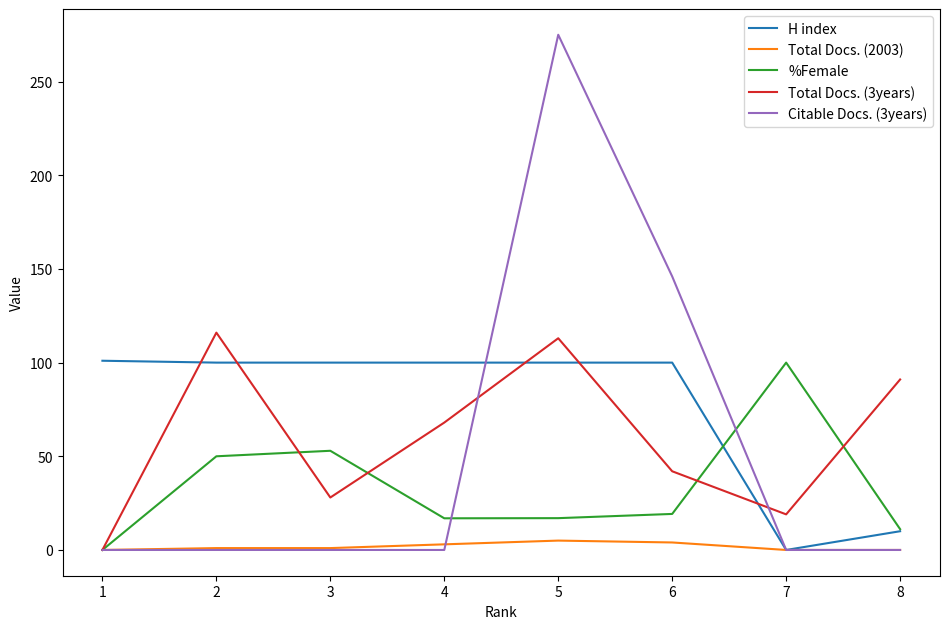

At which category does the chart reach its peak across all series?

5